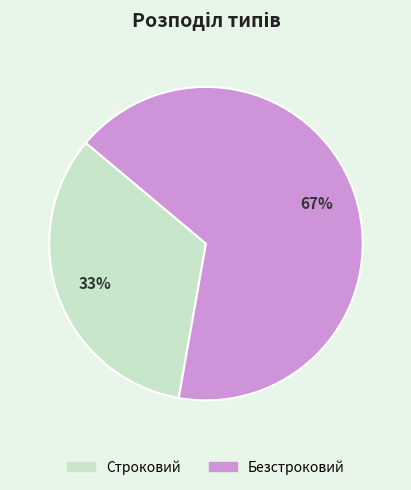

True or false: Строковий accounts for 33% of the total.

True